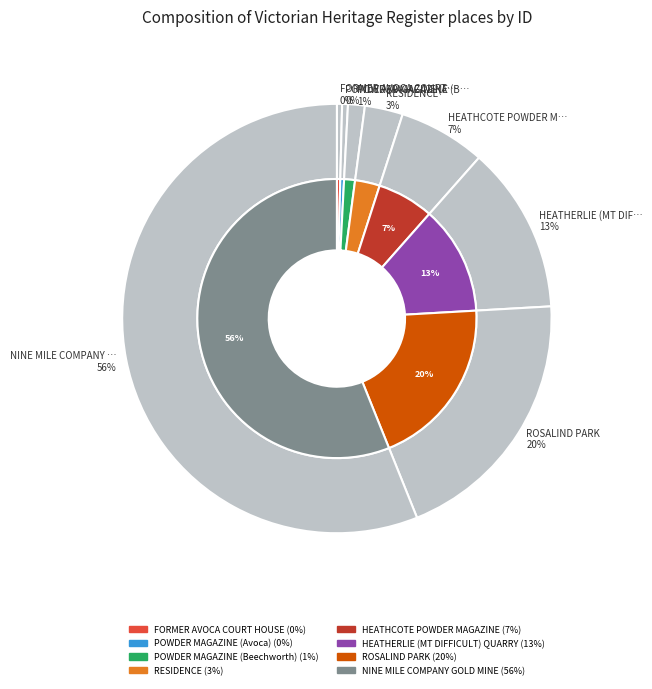

Which slice represents more than half of the pie?

NINE MILE COMPANY GOLD MINE